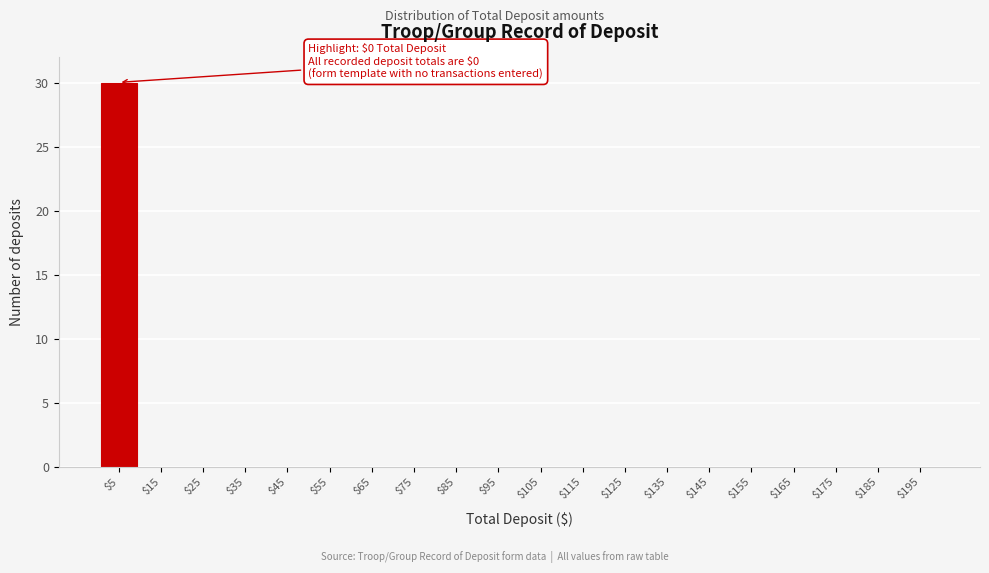

Over which range of the x-axis is the bar tallest?

0 to 10